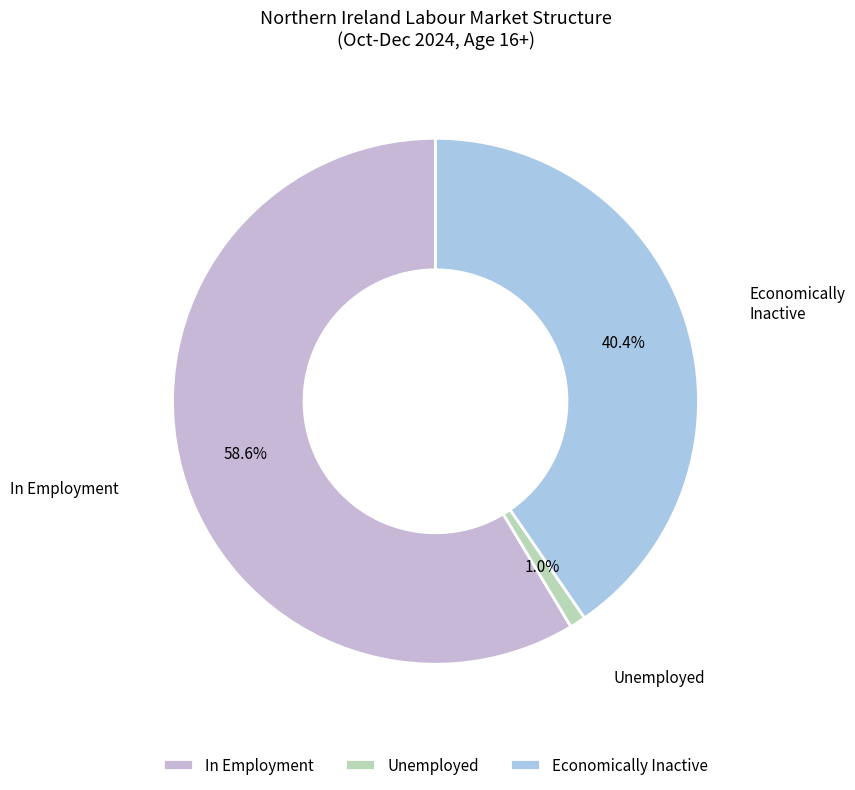

To the nearest percent, what percentage of the pie is Economically Inactive?

40%